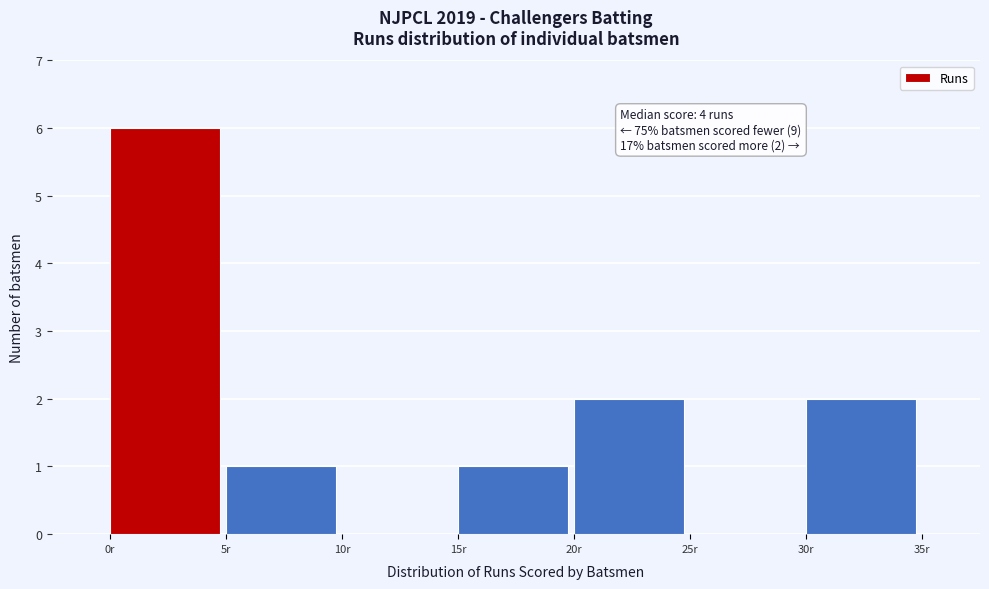

Over which range of the x-axis is the bar tallest?

0 to 5